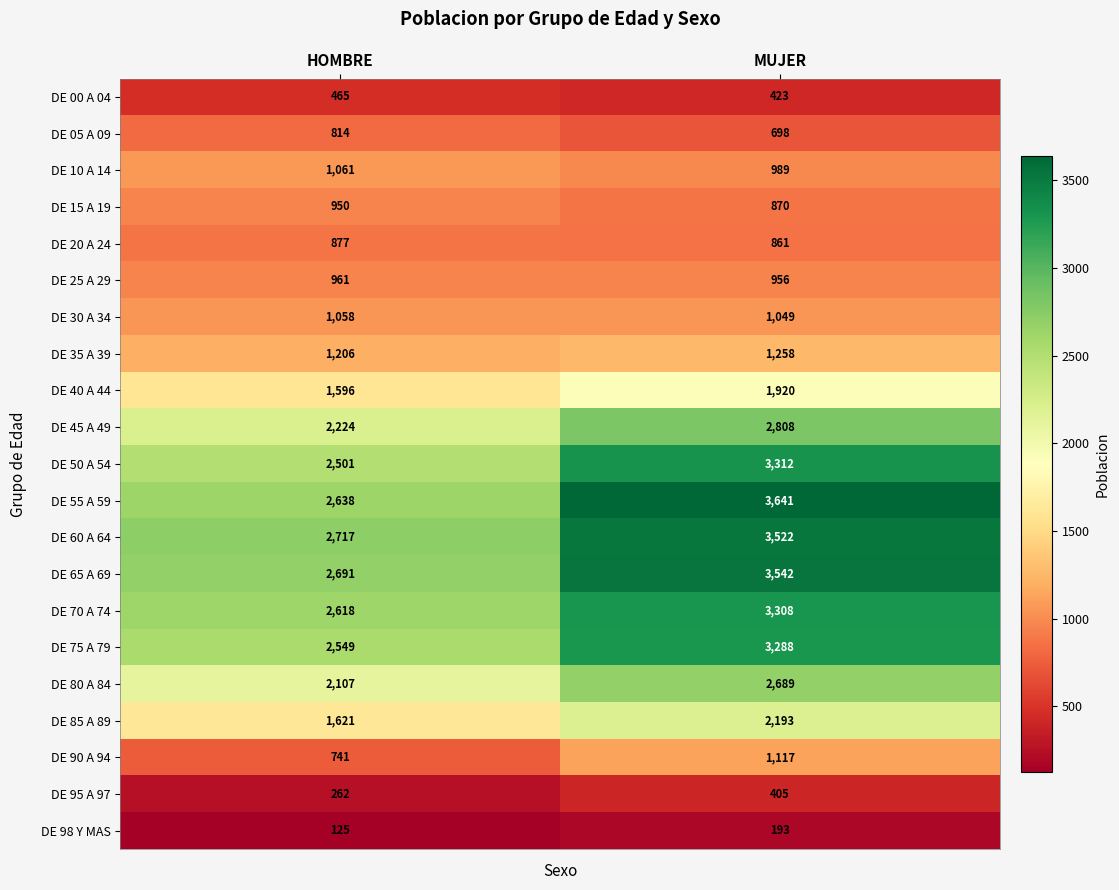

Which label corresponds to the smallest value in the chart?

HOMBRE